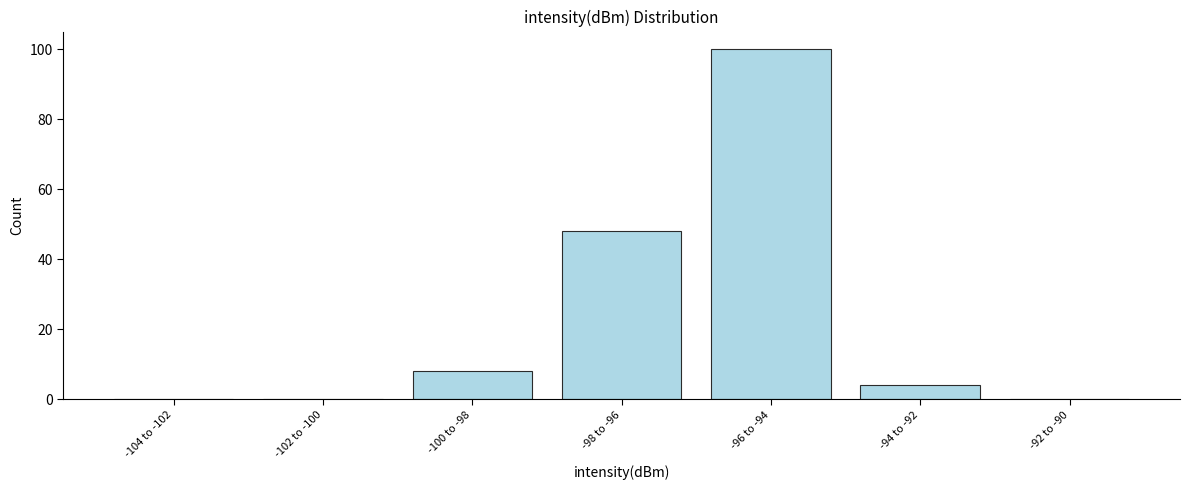

Reading left to right, transcribe all the data shown in this chart.

-104 to -102=0	-102 to -100=0	-100 to -98=8	-98 to -96=48	-96 to -94=100	-94 to -92=4	-92 to -90=0